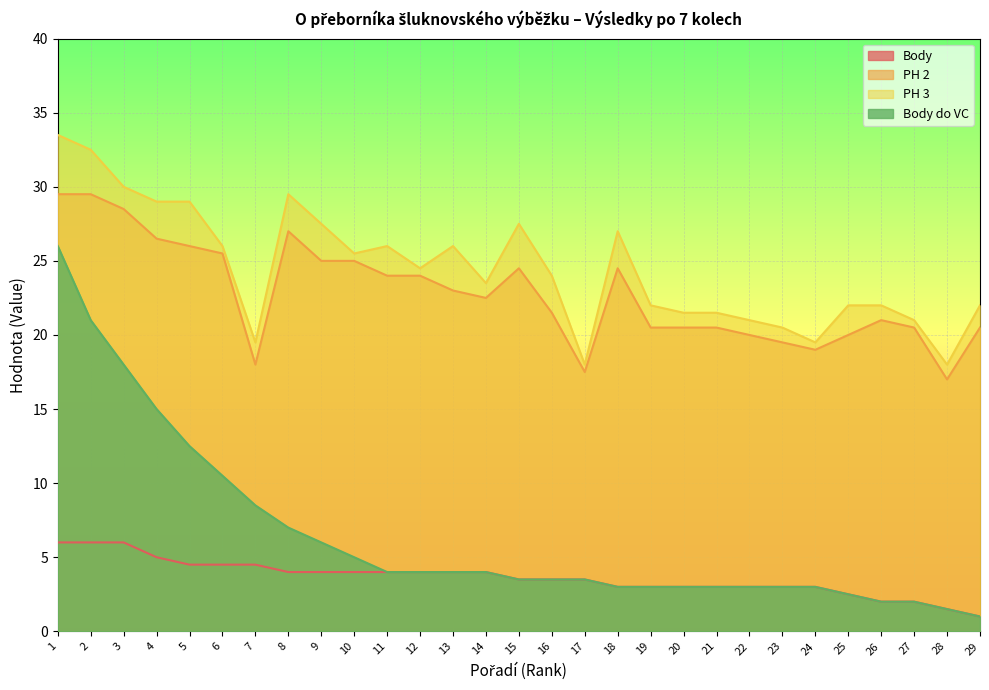

What is the total value across all series at 16?

52.5